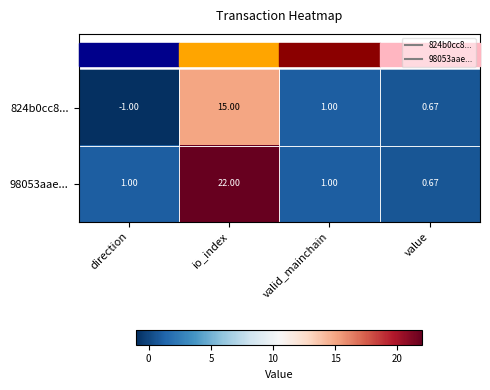

Which series has the largest total across all categories?

98053aae...